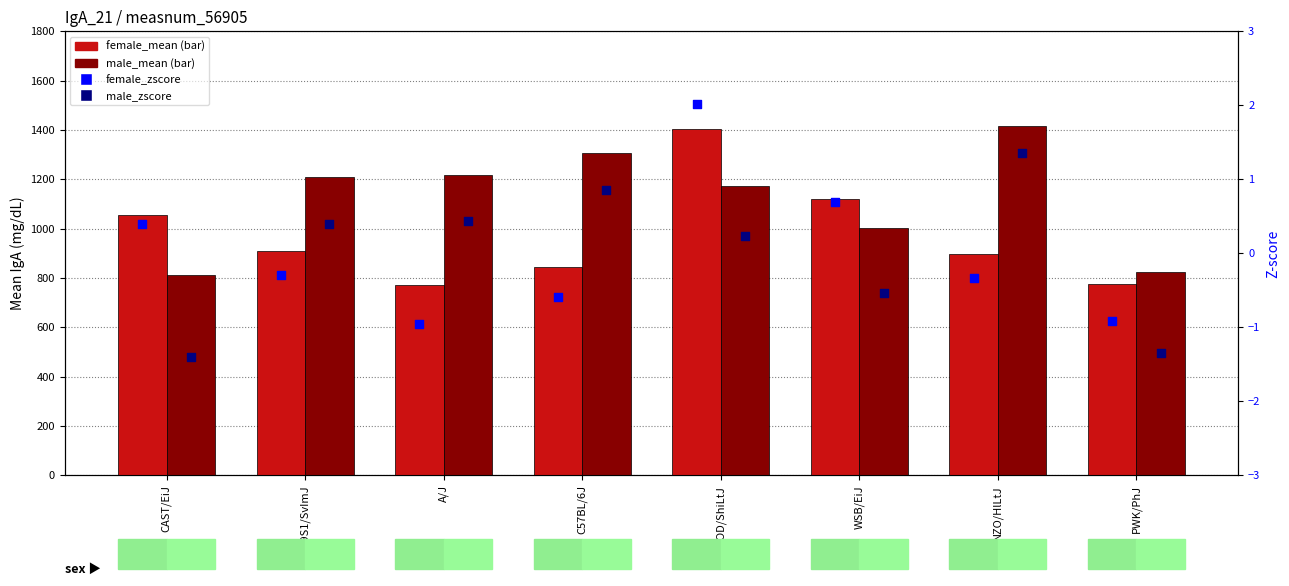

What are all the series names shown in the legend?

female_mean, male_mean, female_zscore, male_zscore